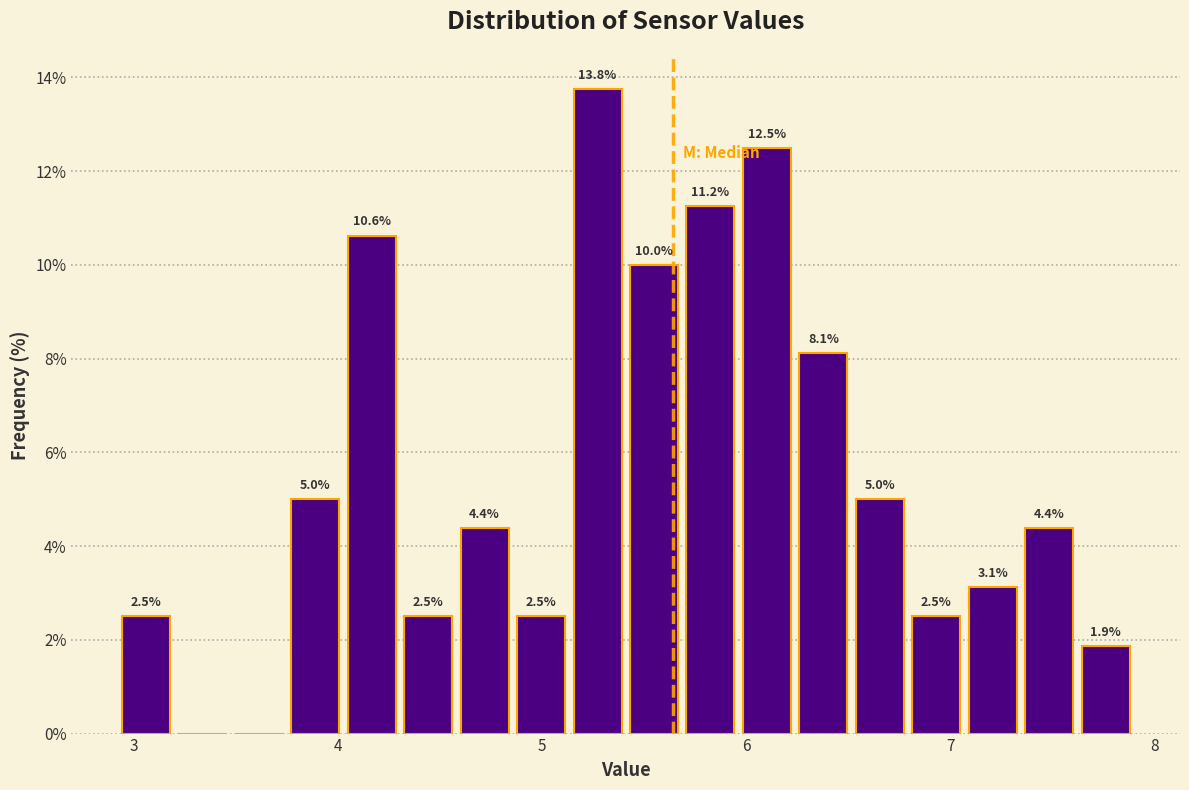

Around what value on the x-axis is the tallest bar? Give the approximate position of its centre, as read against the axis.

5.3